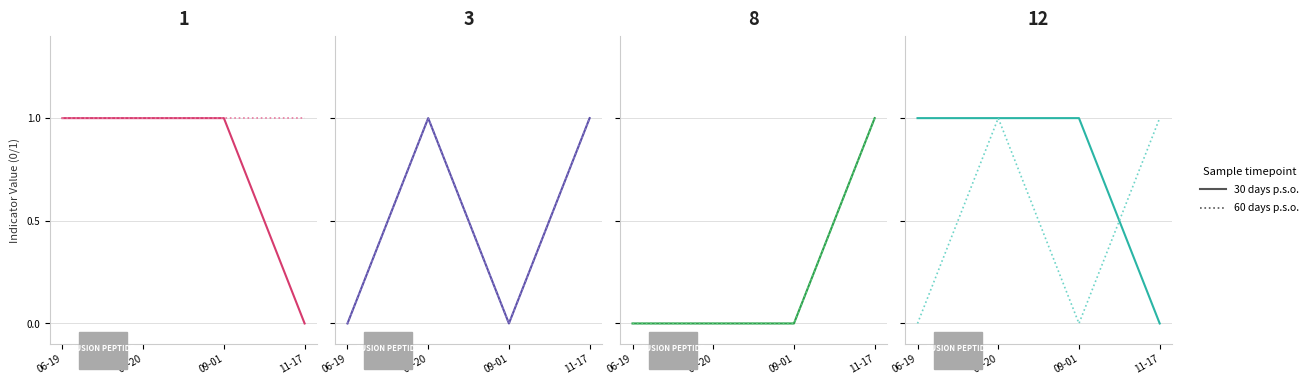

What position from the right is 06-20?

3